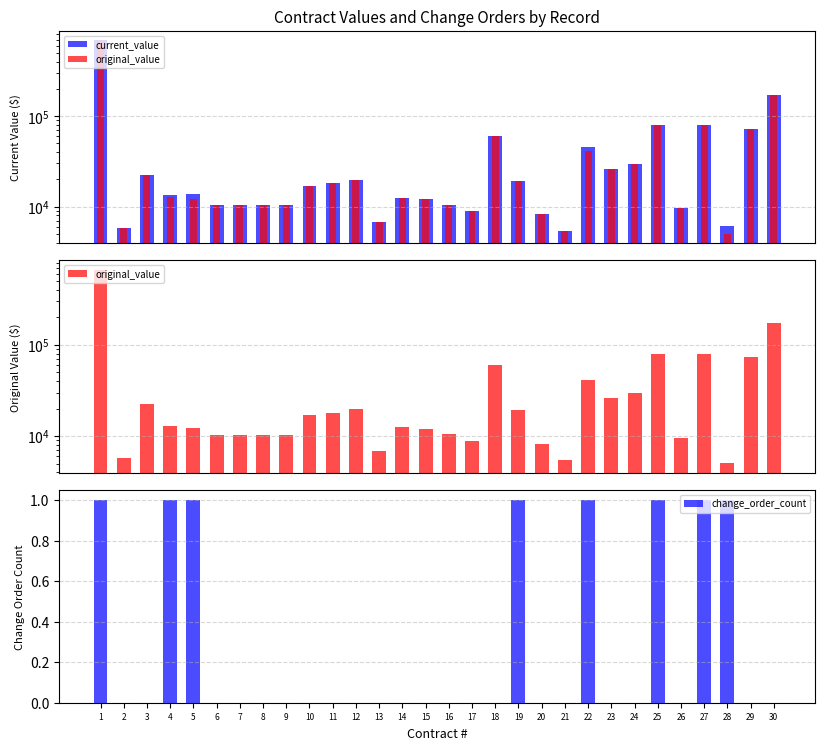

Which series has the largest range (max minus min)?

current_value